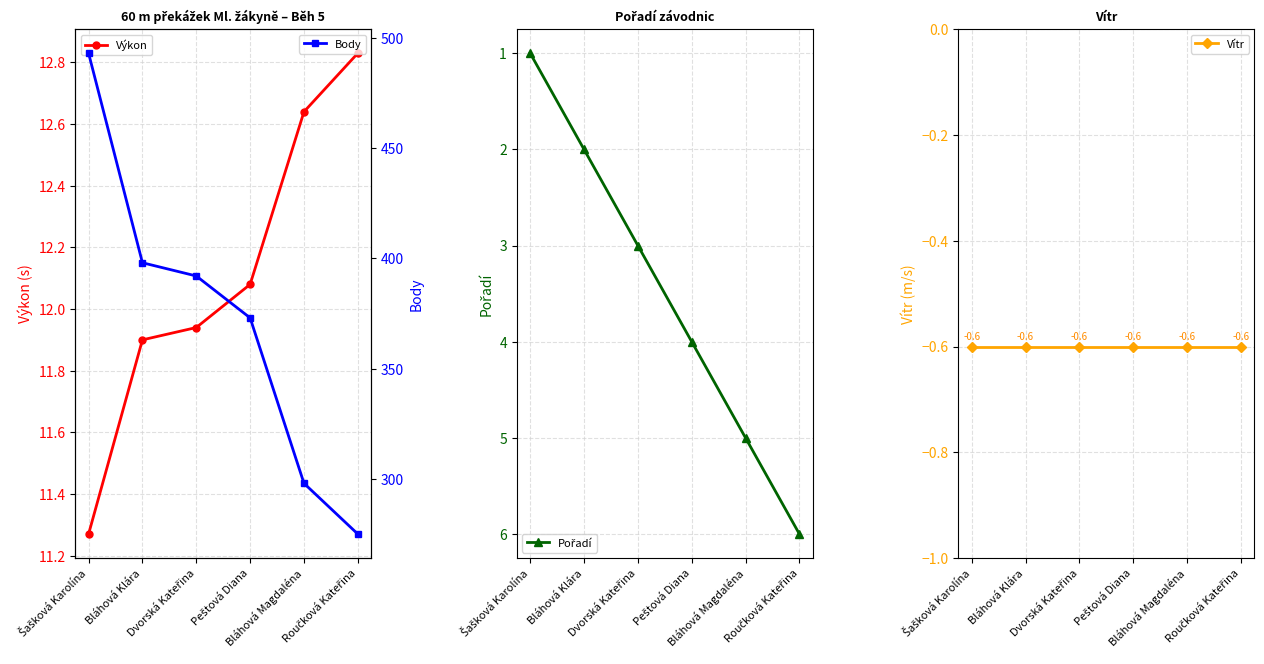

What is the minimum value for Pořadí?

1.0